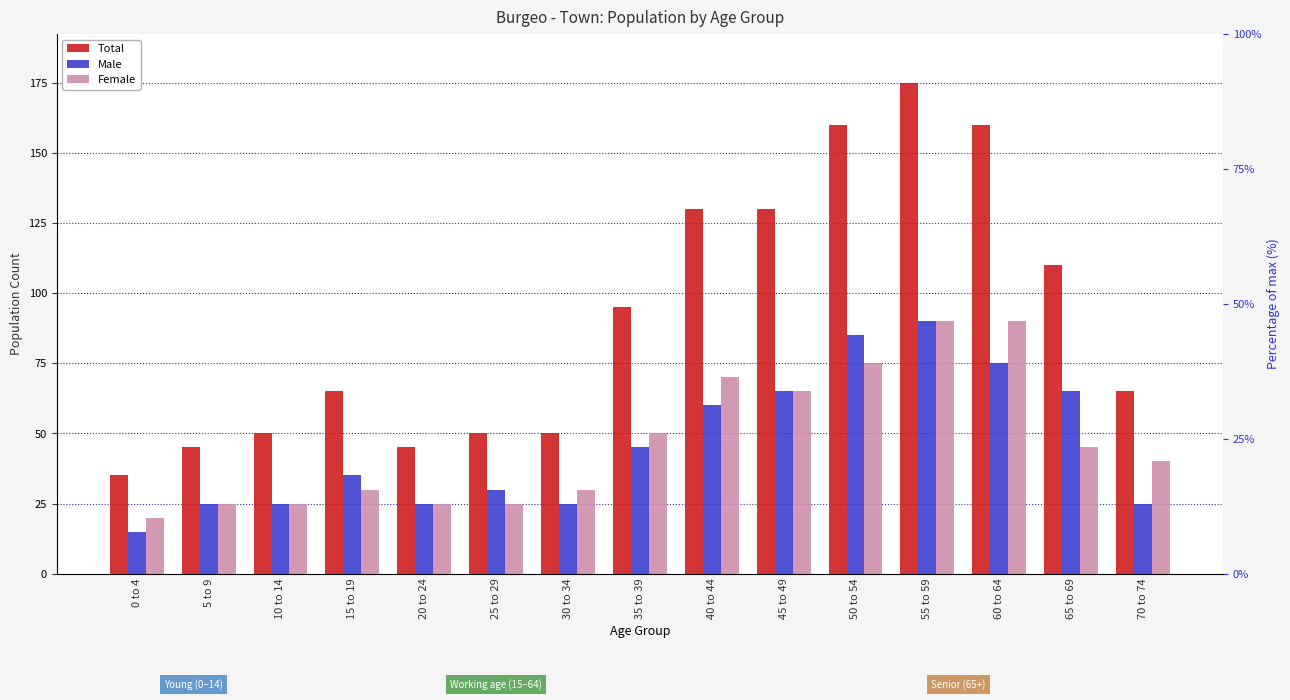

Where is Male nearest to the value 52?

35 to 39